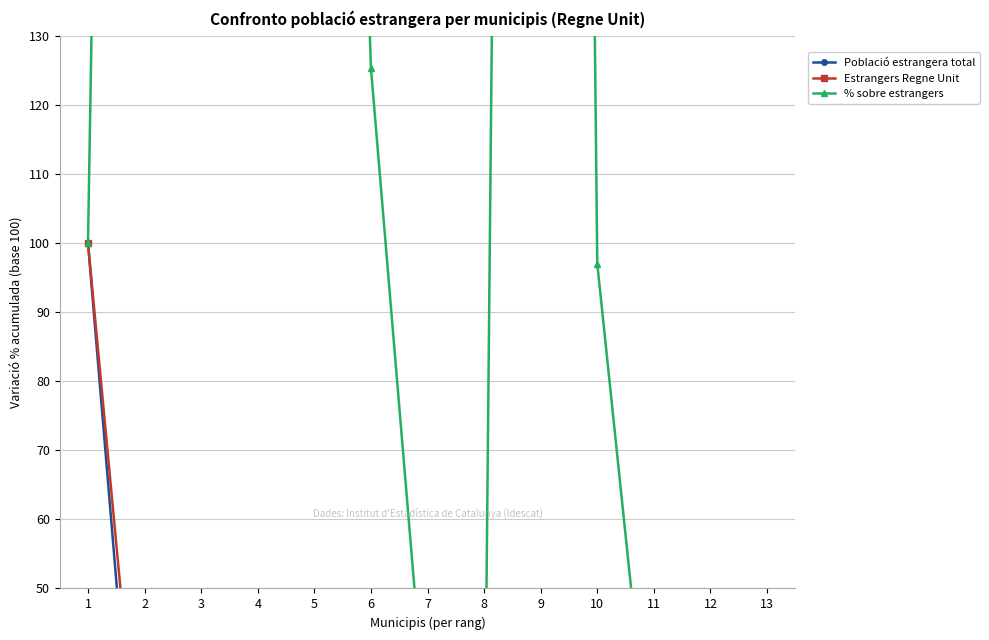

What is the value of the Població estrangera total point at the 12th from the left?

8.2